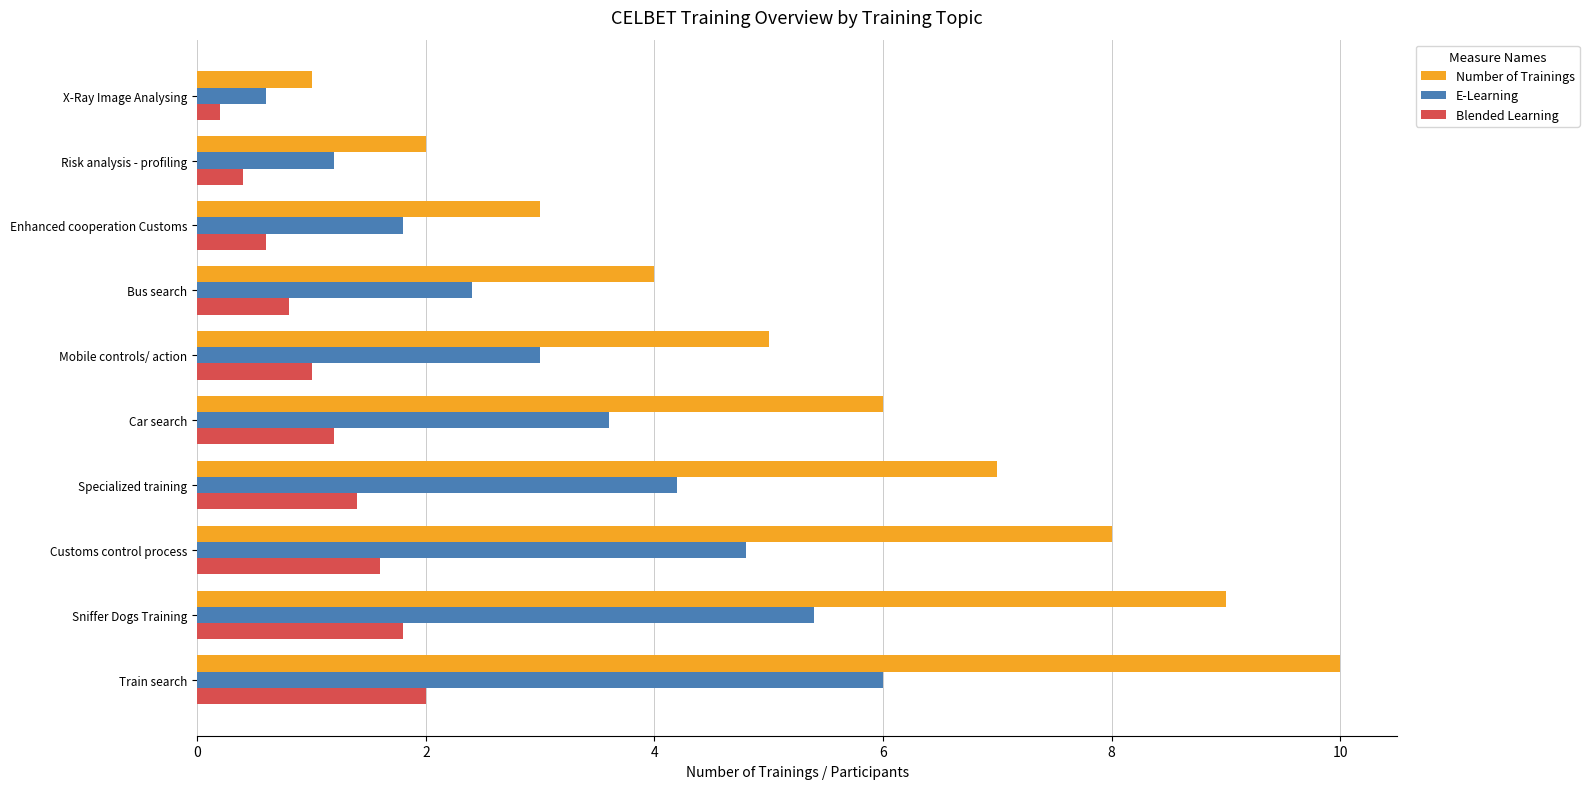

Read the Blended Learning value at Car search.

1.2